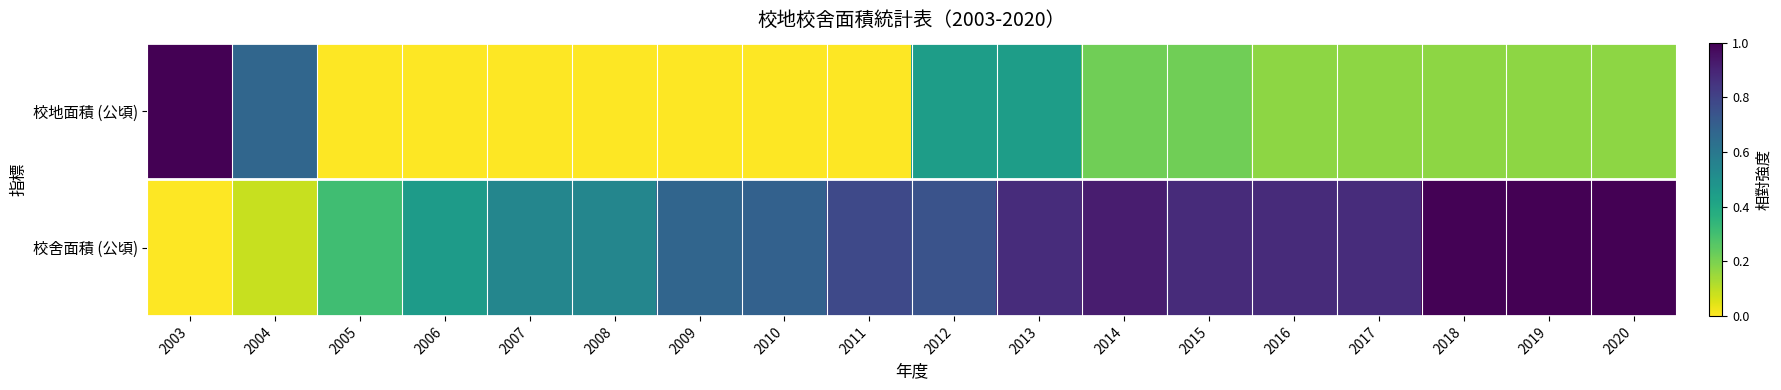

Reading right to left, list all the values displayed in this chart.

校地面積 (公頃): 2020=0.2	2019=0.2	2018=0.2	2017=0.2	2016=0.2	2015=0.2	2014=0.2	2013=0.4	2012=0.4	2011=0.0	2010=0.0	2009=0.0	2008=0.0	2007=0.0	2006=0.0	2005=0.0	2004=0.7	2003=1.0
校舍面積 (公頃): 2020=1.0	2019=1.0	2018=1.0	2017=0.9	2016=0.9	2015=0.9	2014=0.9	2013=0.9	2012=0.7	2011=0.8	2010=0.7	2009=0.7	2008=0.5	2007=0.5	2006=0.4	2005=0.3	2004=0.1	2003=0.0